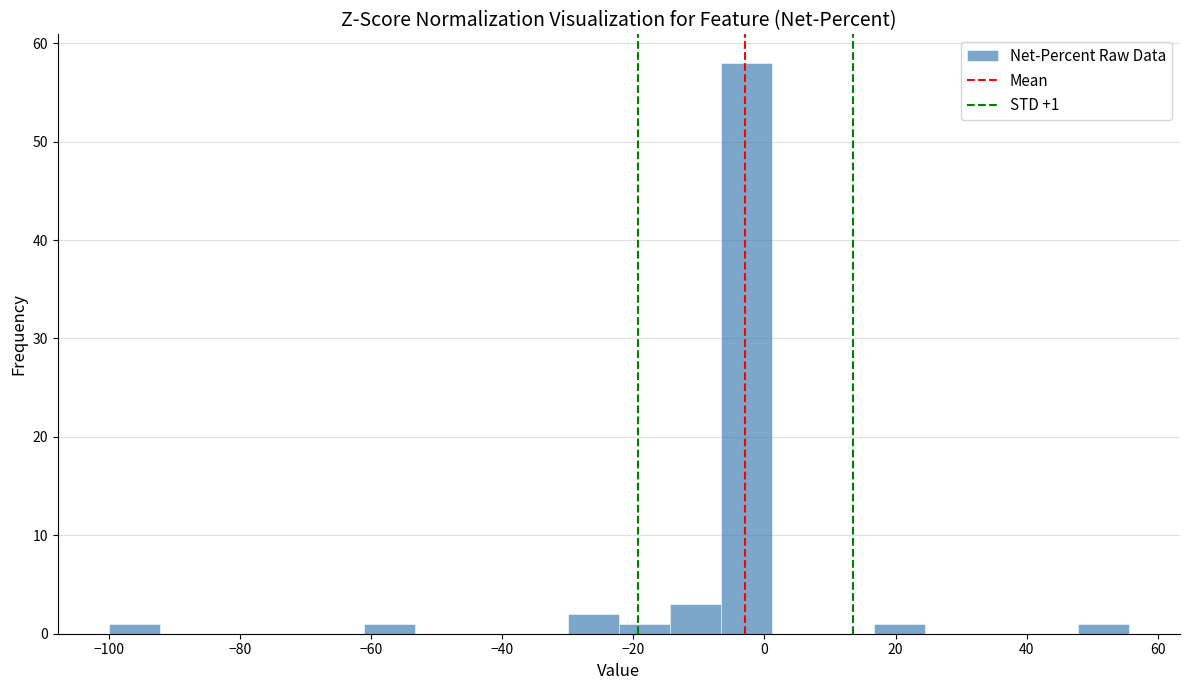

Read against the x-axis, roughly where is the centre of the tallest bar?

-2